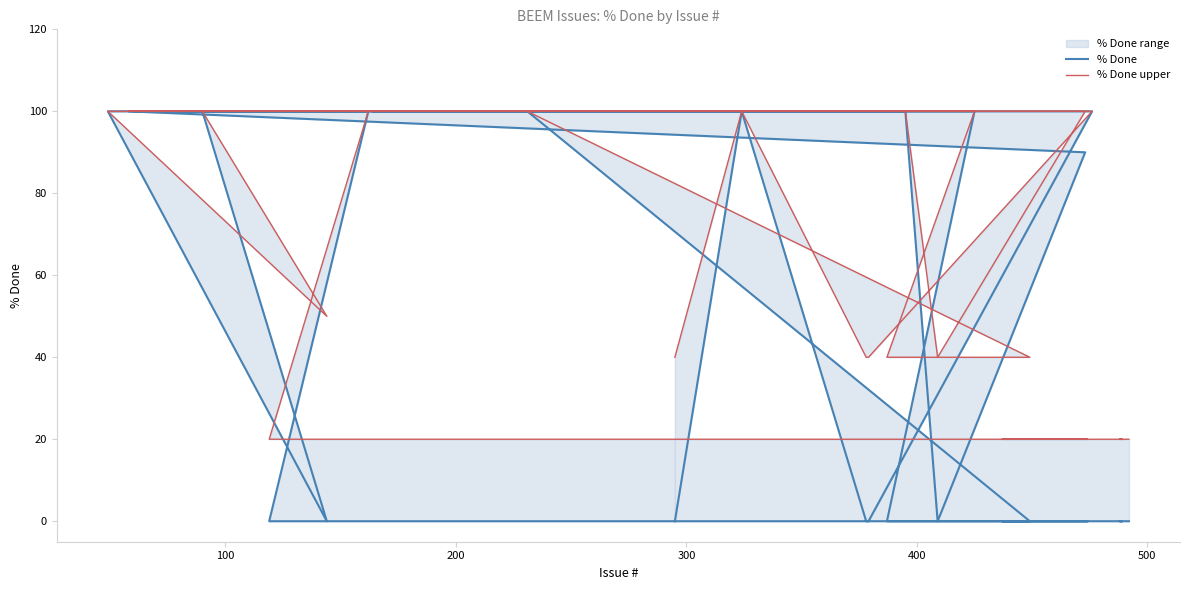

List the series in order of their overall mean, highest first.

% Done upper, % Done